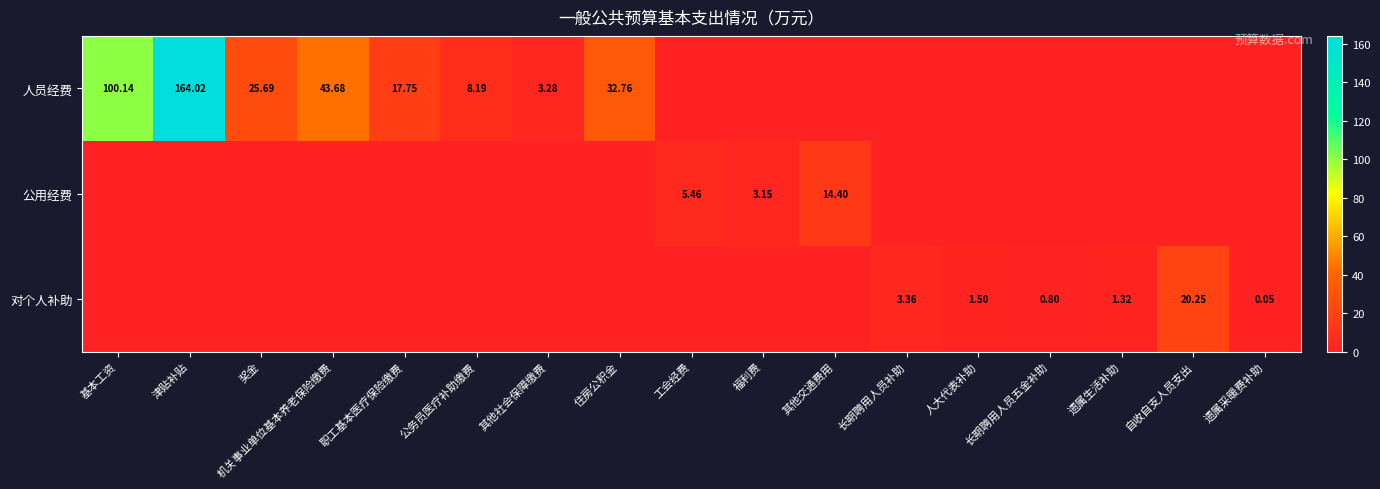

True or false: 公用经费 has a value of -5.2 at 住房公积金.

False